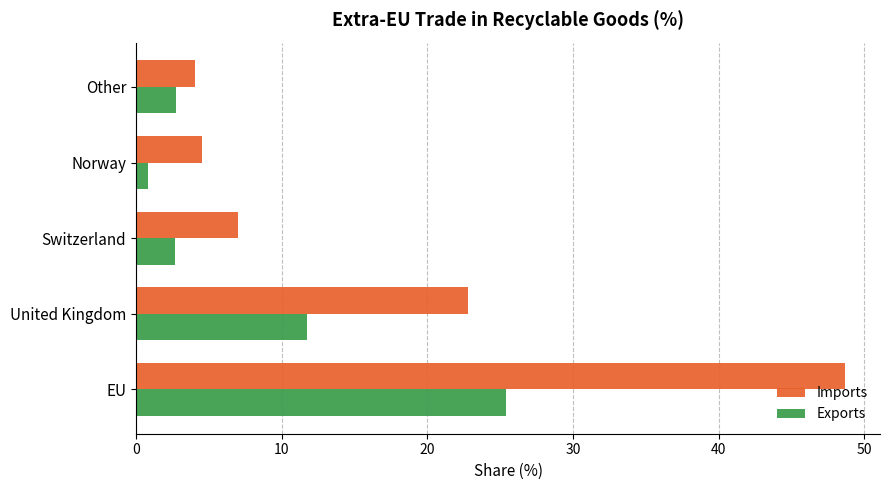

What is the difference between the maximum and second lowest values in the Exports series?

22.7